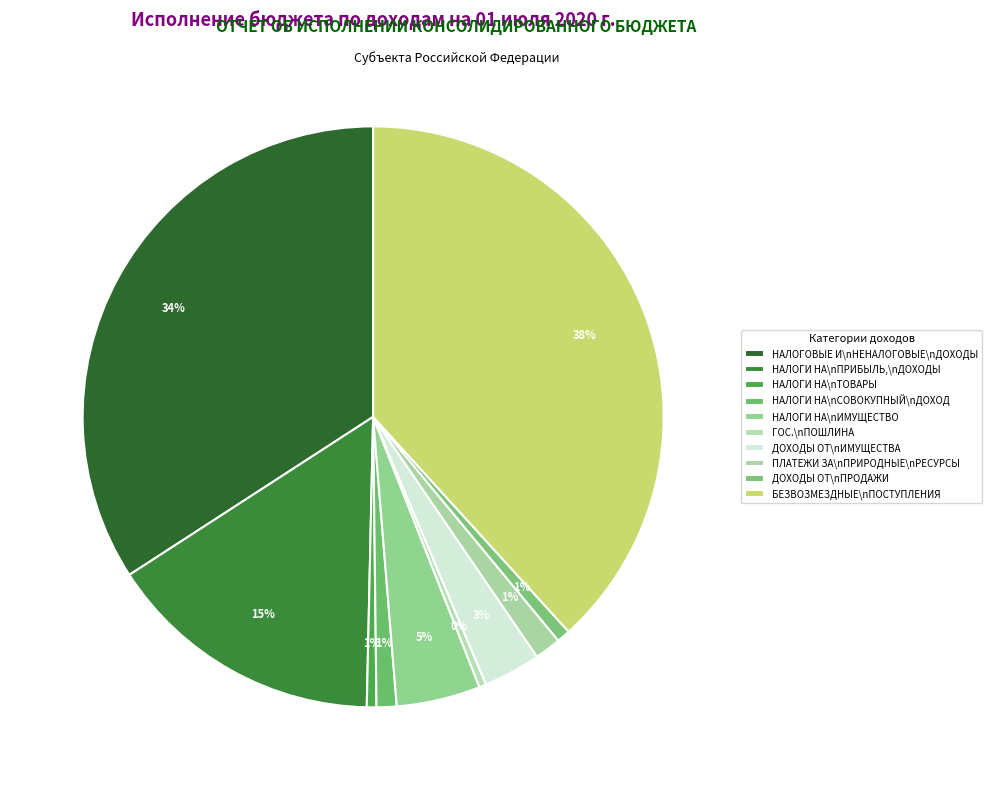

How many slices are in this pie chart?

10